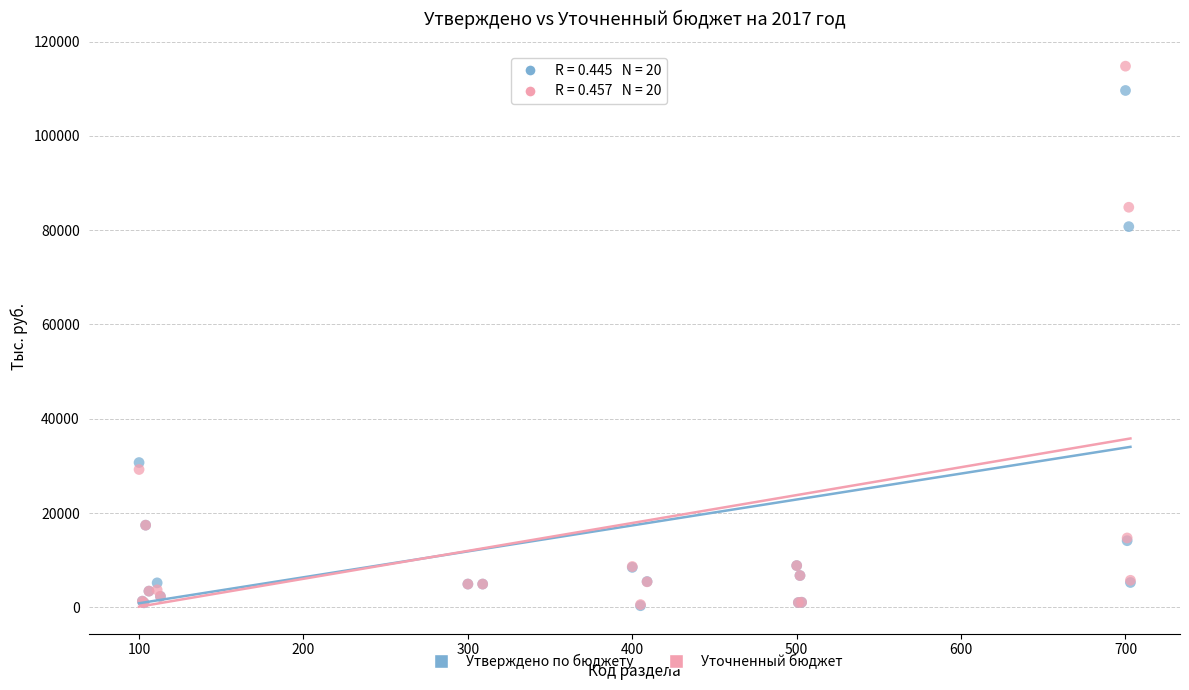

In the Утверждено по бюджету series, what Y value is closest to 54986?

30713.6